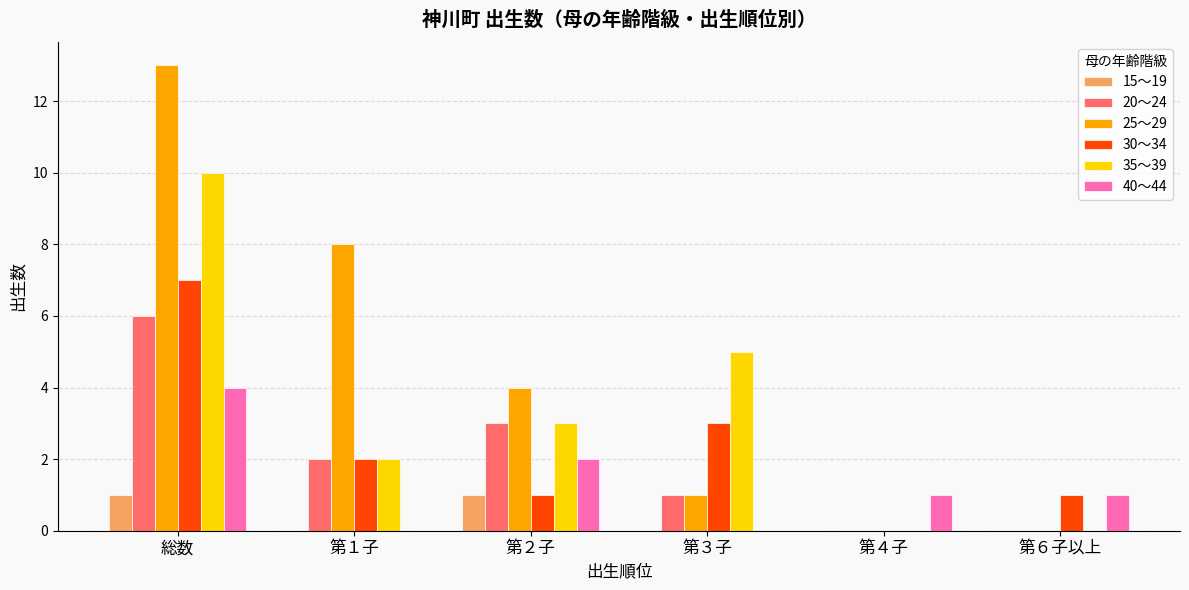

Which series has the widest spread of values?

25～29